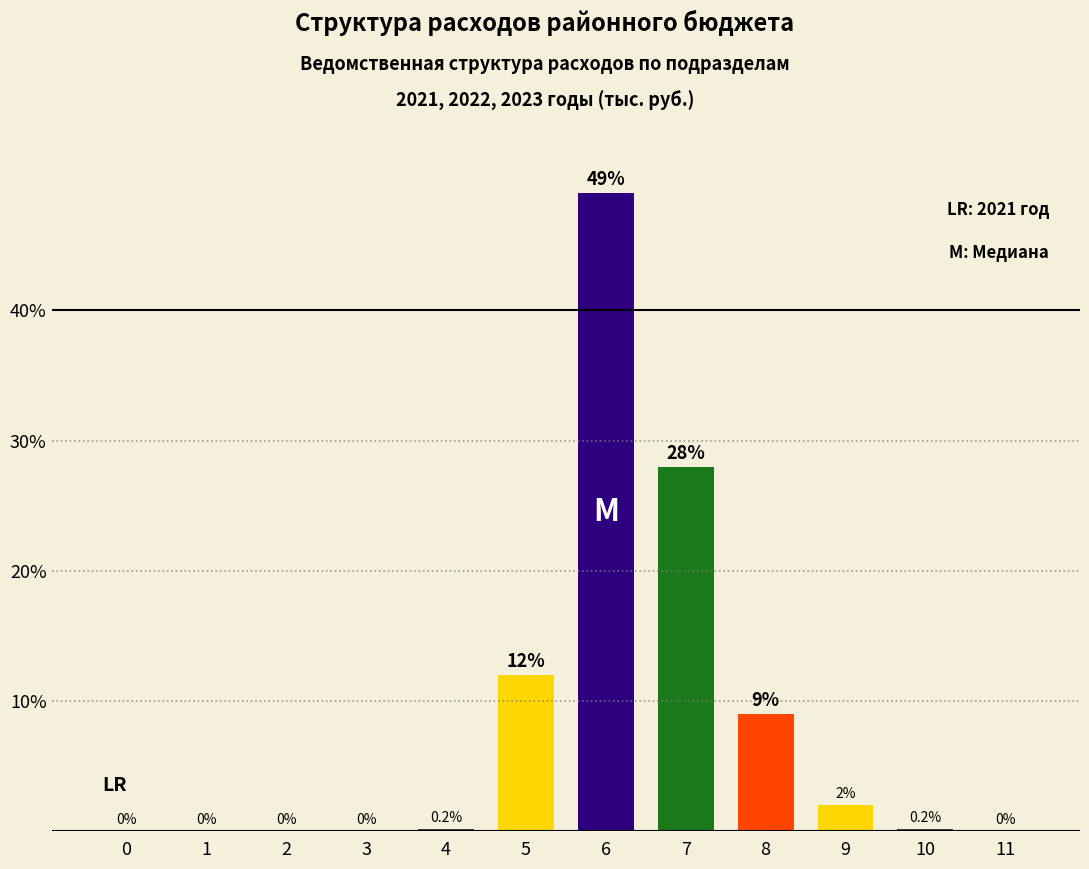

What is the approximate value at 6?

49.0